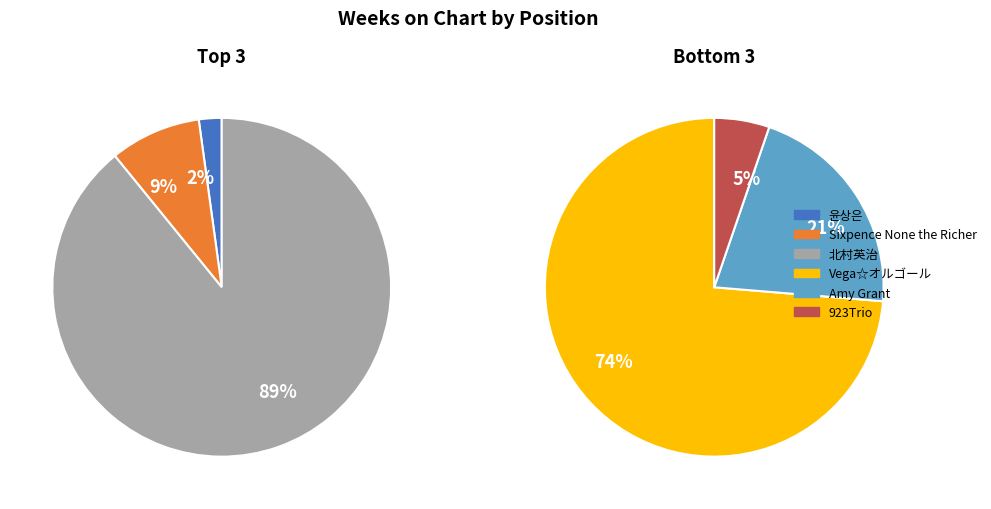

True or false: 6 accounts for 11% of the total.

False